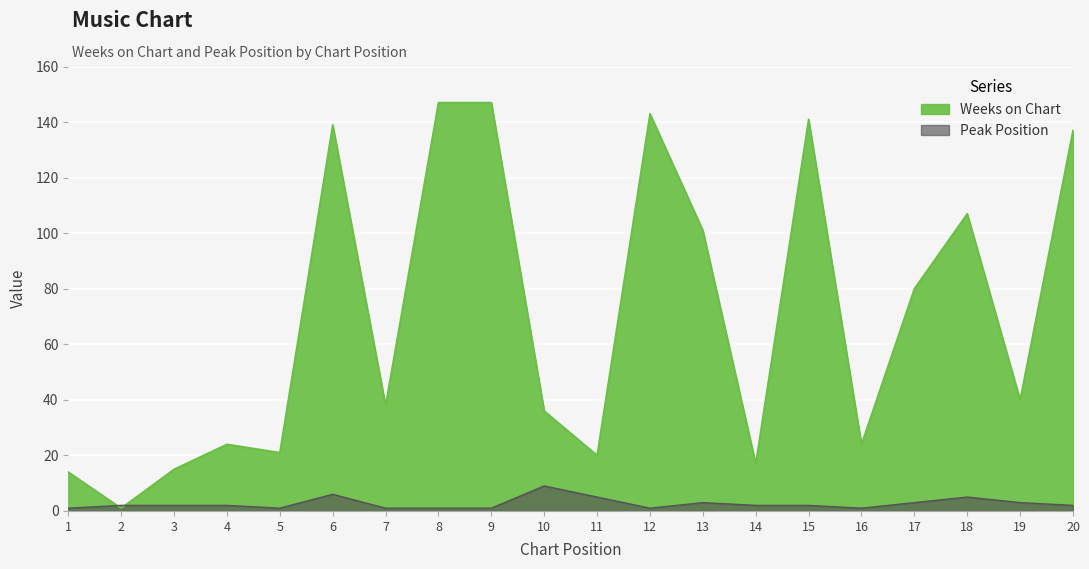

Where do Peak Position and Weeks on Chart first cross each other?

1 and 2